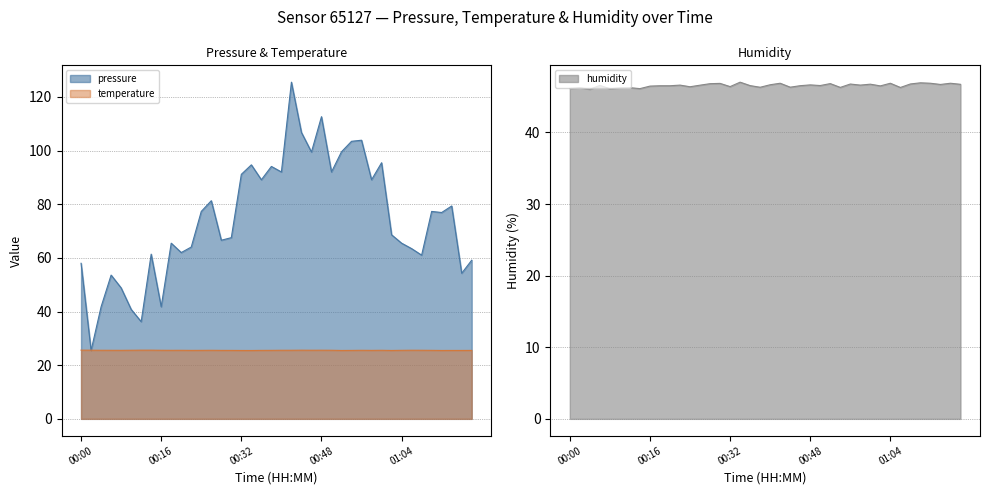

How many lines are shown in the chart?

3